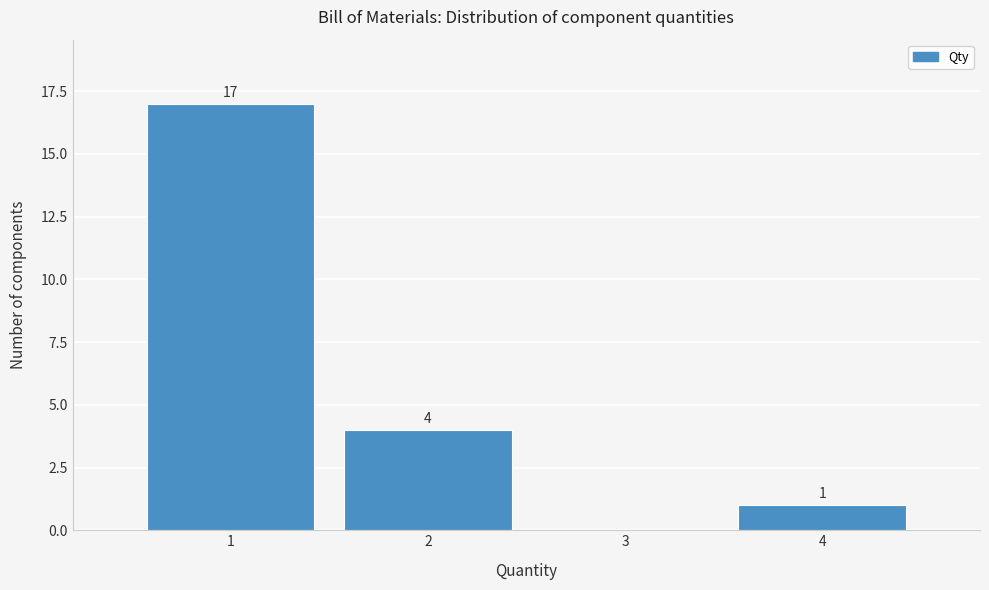

Which range on the x-axis has the tallest bar?

0.5 to 1.5